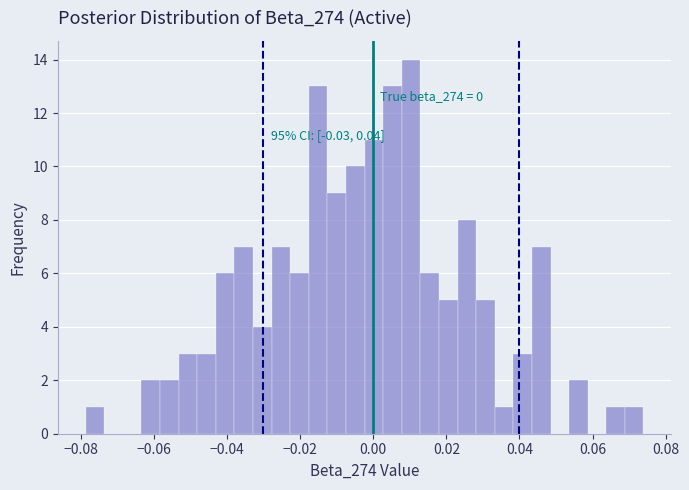

Read against the x-axis, roughly where is the centre of the tallest bar?

0.010